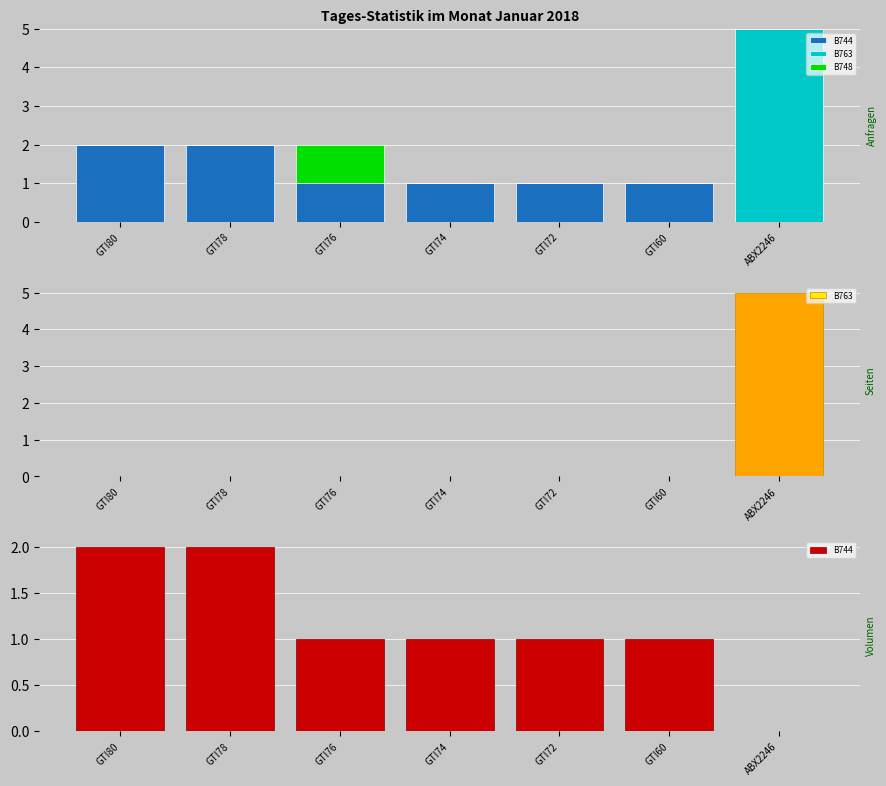

What is the label of the 5th bar from the left?

GTI72